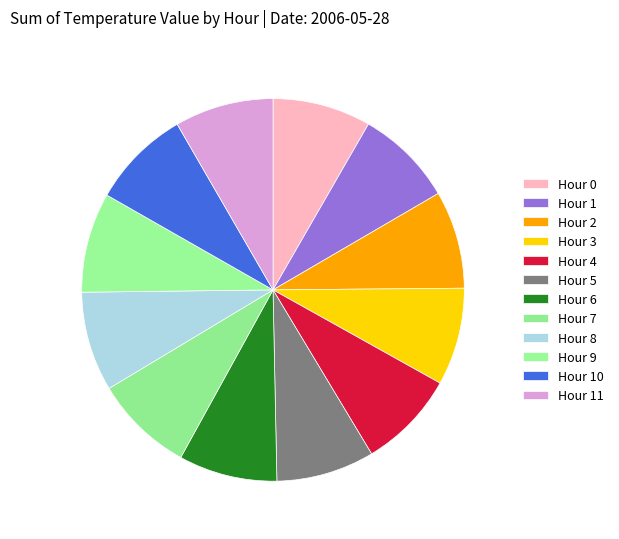

Do Hour 0 and Hour 10 together represent more than half of the pie?

No